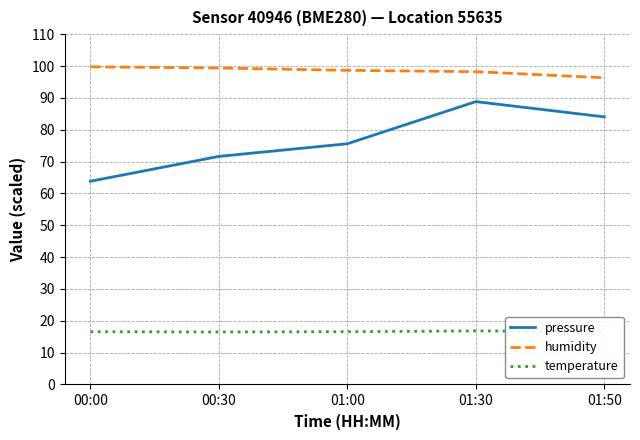

What position from the right is 00:30?

4